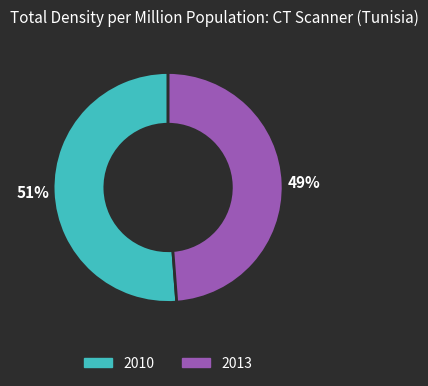

Is it true that 2010 is 62% of the pie?

False